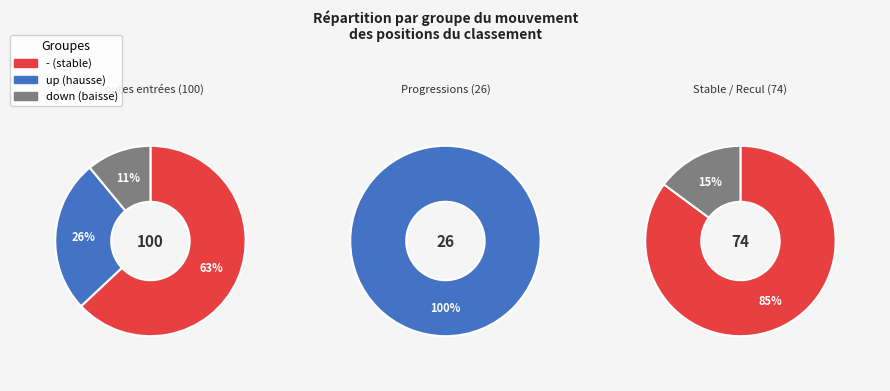

Is down the majority of the pie?

No